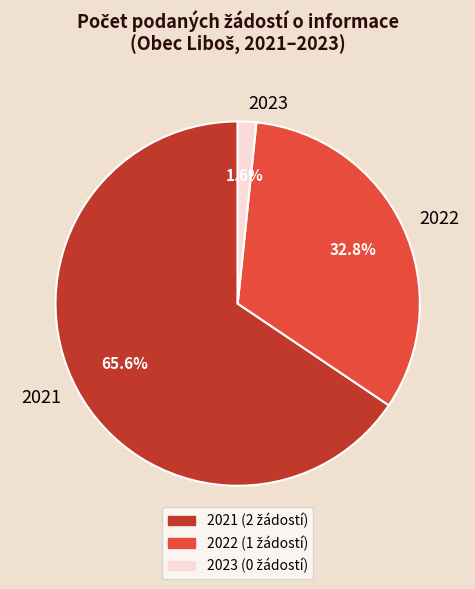

What is the ratio of the value at 2022 to the value at 2021?

0.5